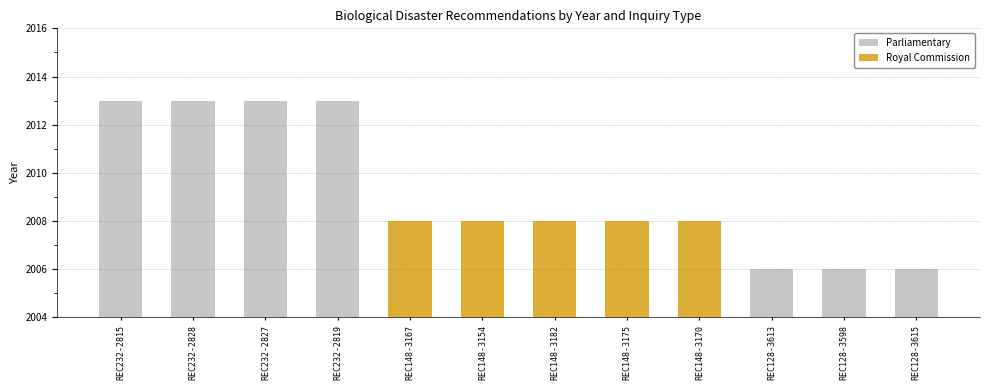

Which series has the largest range (max minus min)?

Parliamentary